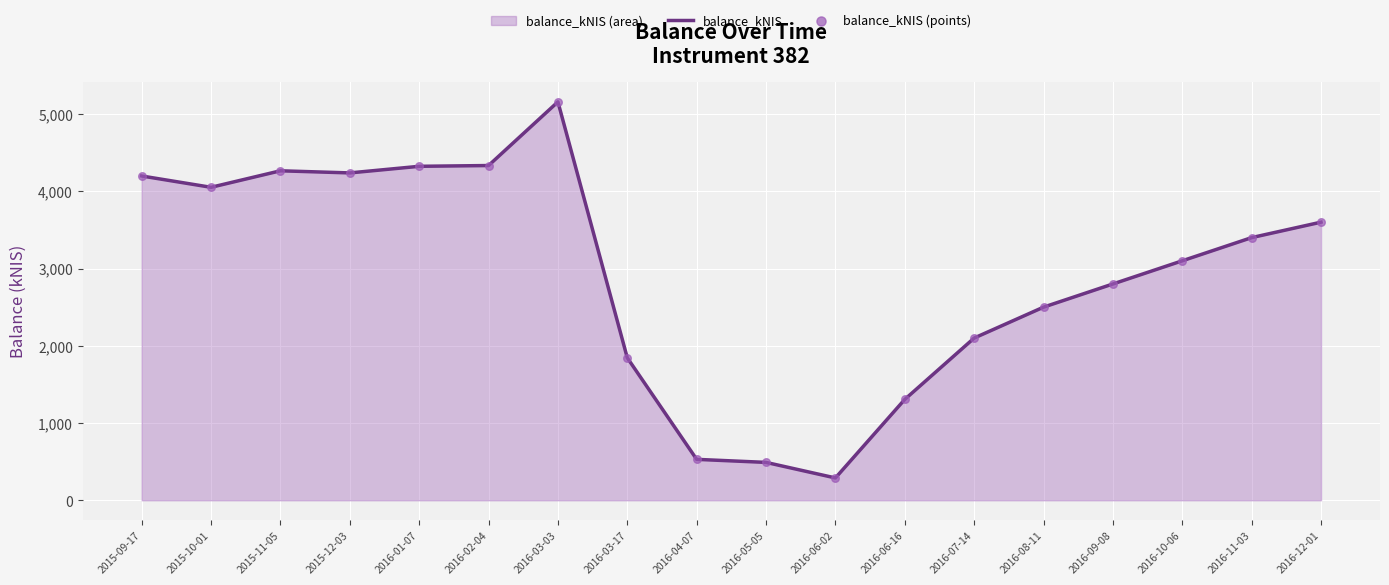

Between 2016-12-01 and 2015-12-03, which is larger?

2015-12-03